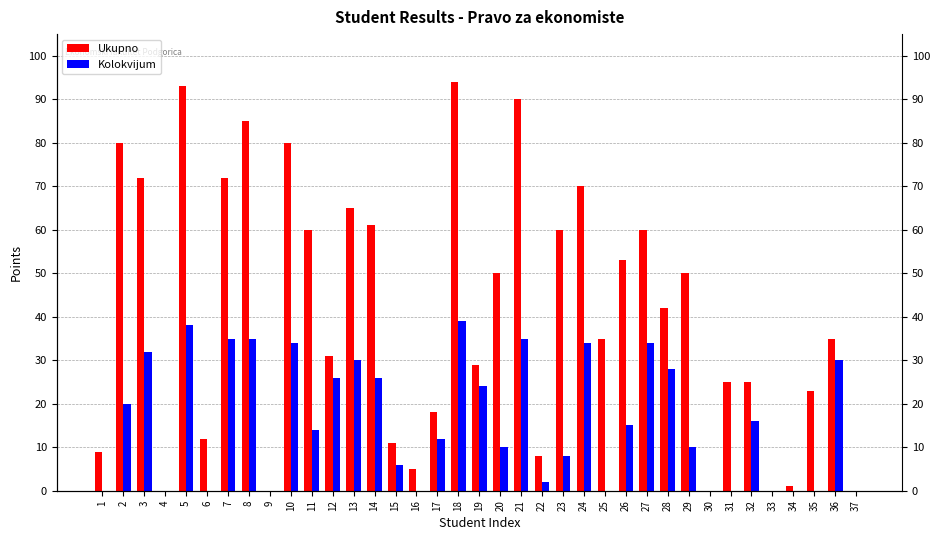

Which category has the lowest value in the Kolokvijum series?

1